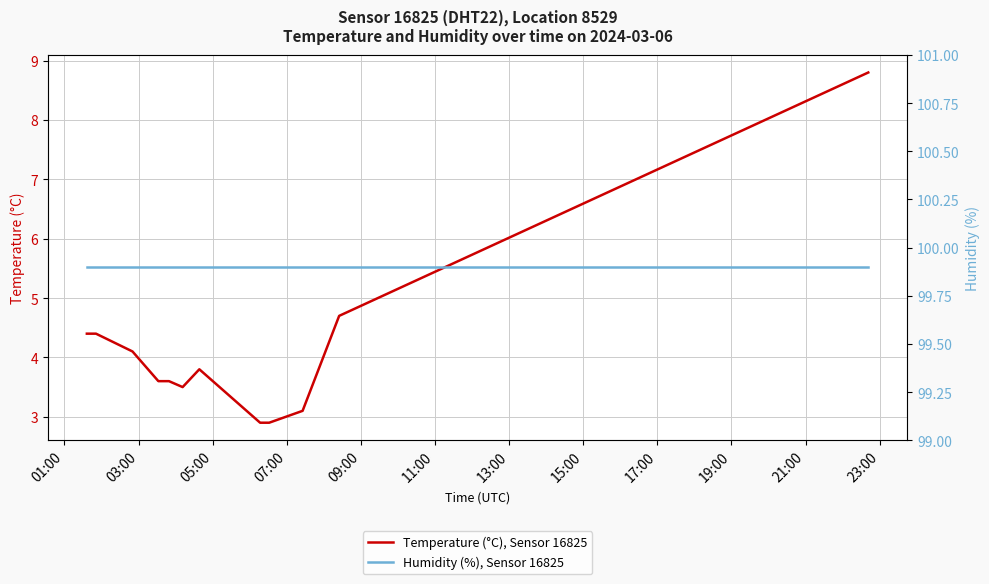

True or false: Humidity (%), Sensor 16825 has more than 2 points higher than both neighbors.

False